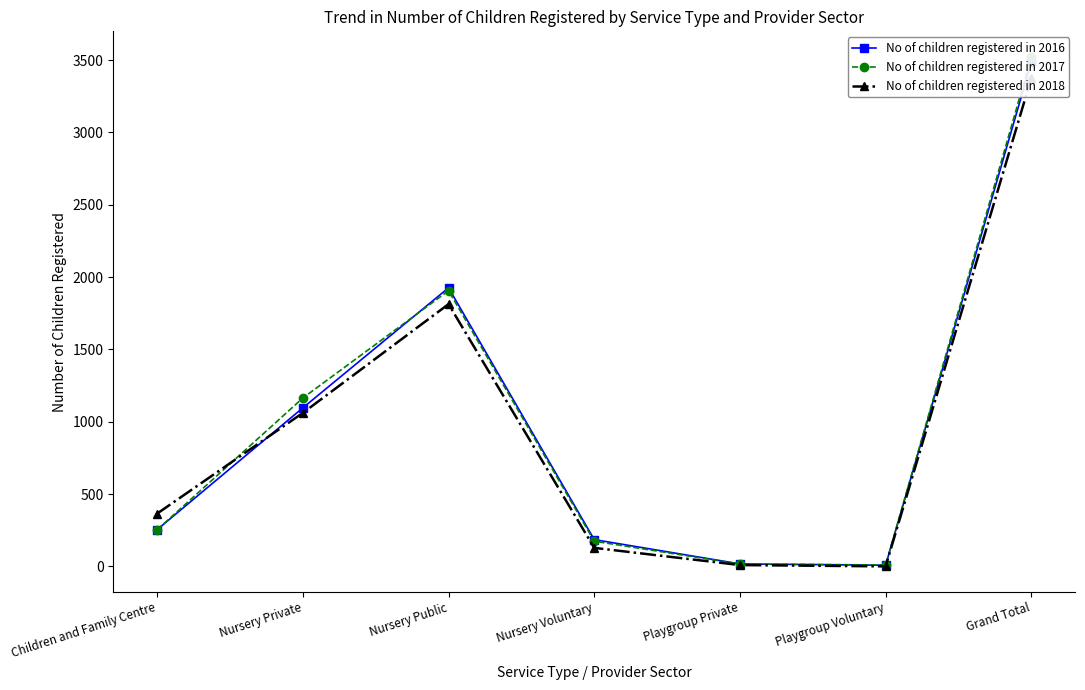

What is the label of the 7th point from the right?

Children and Family Centre